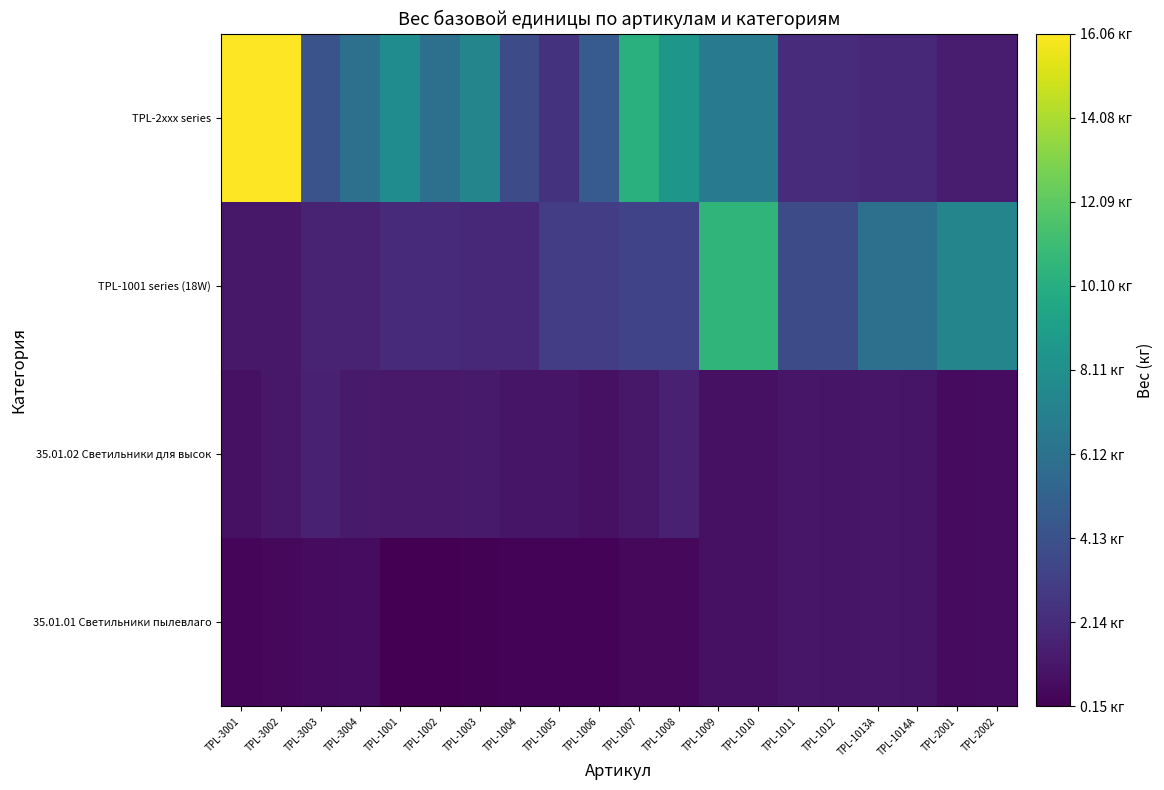

Reading left to right, extract all data points from this chart.

35.01.01 Светильники пылевлаго: TPL-3001=0.4	TPL-3002=0.5	TPL-3003=0.7	TPL-3004=0.7	TPL-1001=0.2	TPL-1002=0.2	TPL-1003=0.3	TPL-1004=0.3	TPL-1005=0.3	TPL-1006=0.3	TPL-1007=0.5	TPL-1008=0.5	TPL-1009=0.9	TPL-1010=0.9	TPL-1011=1.1	TPL-1012=1.0	TPL-1013A=1.1	TPL-1014A=1.0	TPL-2001=0.6	TPL-2002=0.7
35.01.02 Светильники для высок: TPL-3001=0.8	TPL-3002=1.2	TPL-3003=1.6	TPL-3004=1.3	TPL-1001=1.2	TPL-1002=1.3	TPL-1003=1.3	TPL-1004=1.1	TPL-1005=1.0	TPL-1006=0.8	TPL-1007=1.2	TPL-1008=1.6	TPL-1009=0.9	TPL-1010=0.9	TPL-1011=1.1	TPL-1012=1.0	TPL-1013A=1.1	TPL-1014A=1.0	TPL-2001=0.6	TPL-2002=0.7
TPL-1001 series (18W): TPL-3001=1.2	TPL-3002=1.2	TPL-3003=1.7	TPL-3004=1.7	TPL-1001=2.1	TPL-1002=2.1	TPL-1003=2.0	TPL-1004=2.0	TPL-1005=3.0	TPL-1006=3.0	TPL-1007=3.4	TPL-1008=3.4	TPL-1009=10.6	TPL-1010=10.6	TPL-1011=3.9	TPL-1012=3.9	TPL-1013A=6.0	TPL-1014A=6.0	TPL-2001=7.4	TPL-2002=7.4
TPL-2xxx series: TPL-3001=16.1	TPL-3002=16.1	TPL-3003=4.2	TPL-3004=6.0	TPL-1001=7.9	TPL-1002=6.0	TPL-1003=7.4	TPL-1004=3.9	TPL-1005=2.5	TPL-1006=4.7	TPL-1007=10.3	TPL-1008=8.6	TPL-1009=6.8	TPL-1010=6.8	TPL-1011=2.2	TPL-1012=2.2	TPL-1013A=1.9	TPL-1014A=1.9	TPL-2001=1.3	TPL-2002=1.3